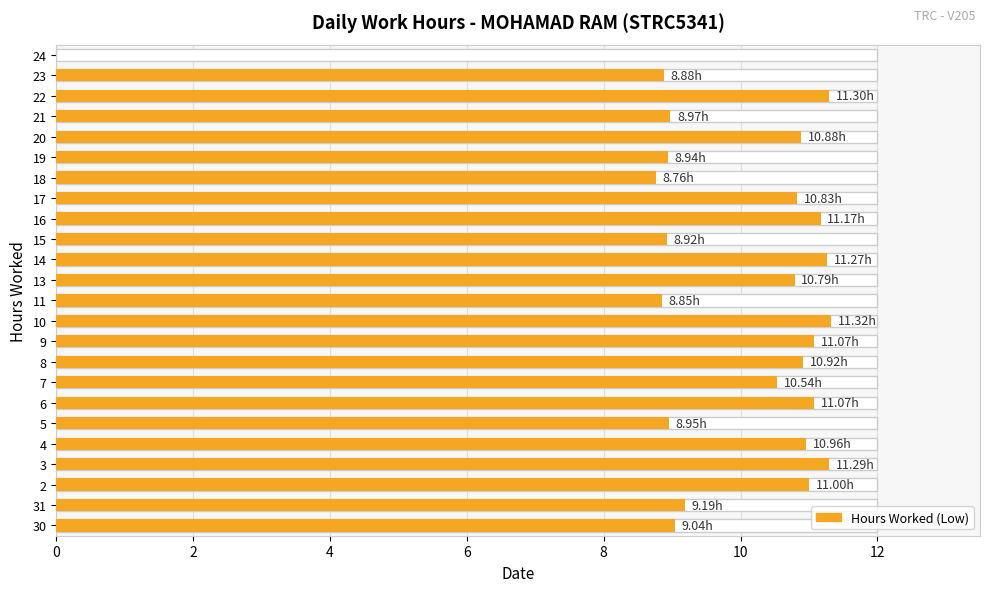

At which category is the sum across all series the highest?

10